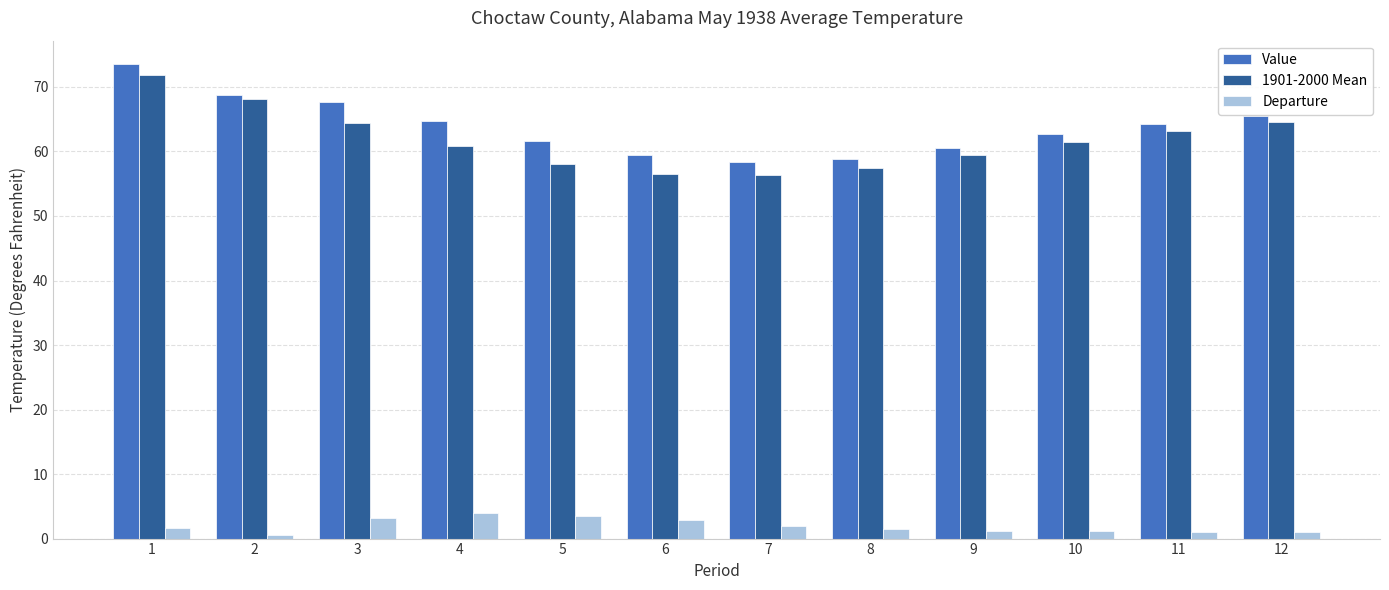

What is the sum of all 1901-2000 Mean values?

742.3